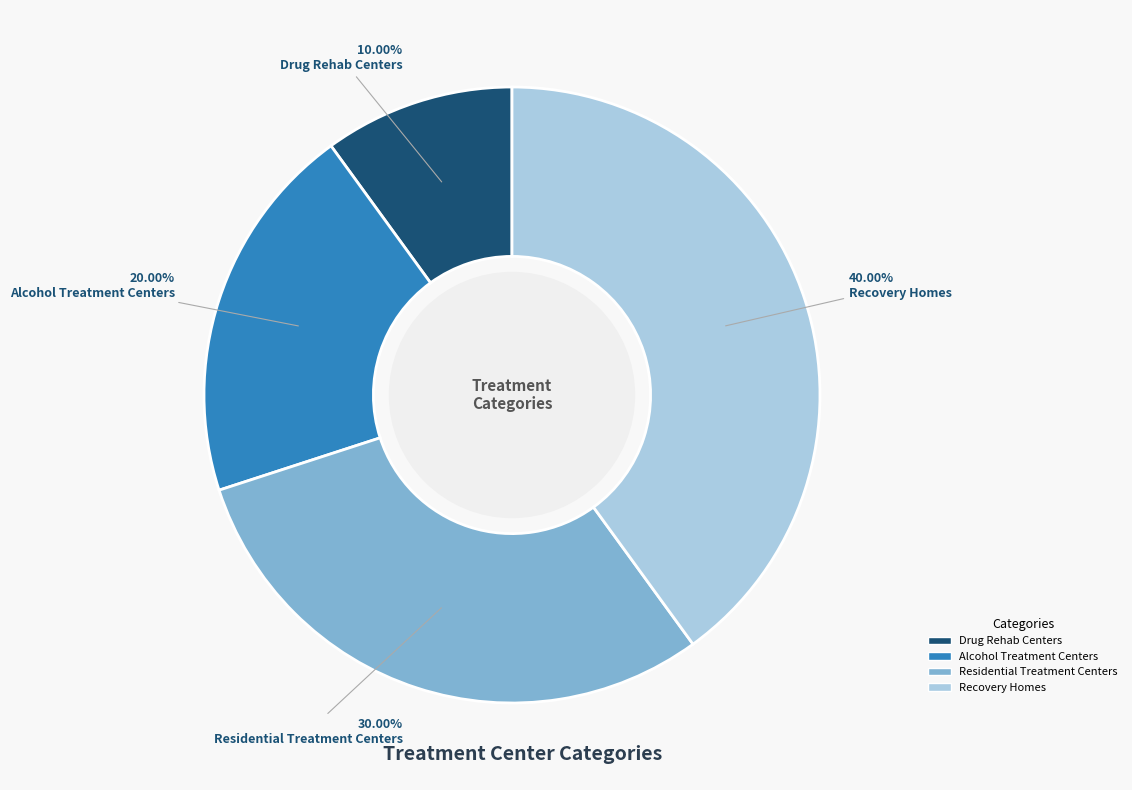

What percentage is the Drug Rehab Centers slice, to the nearest percent?

10%